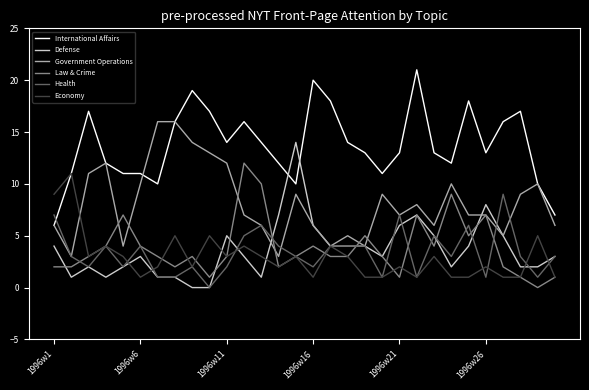

Which series has the largest total across all categories?

International Affairs